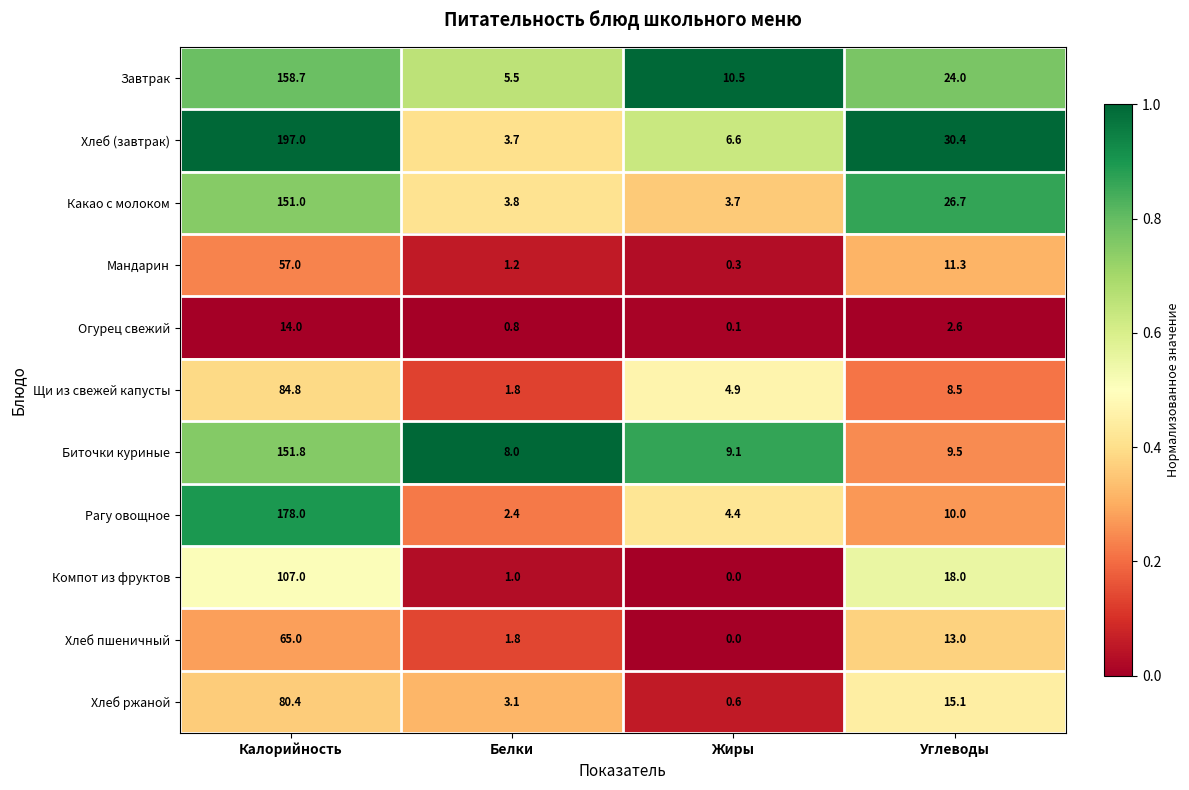

Which series has the widest spread of values?

Хлеб (завтрак)